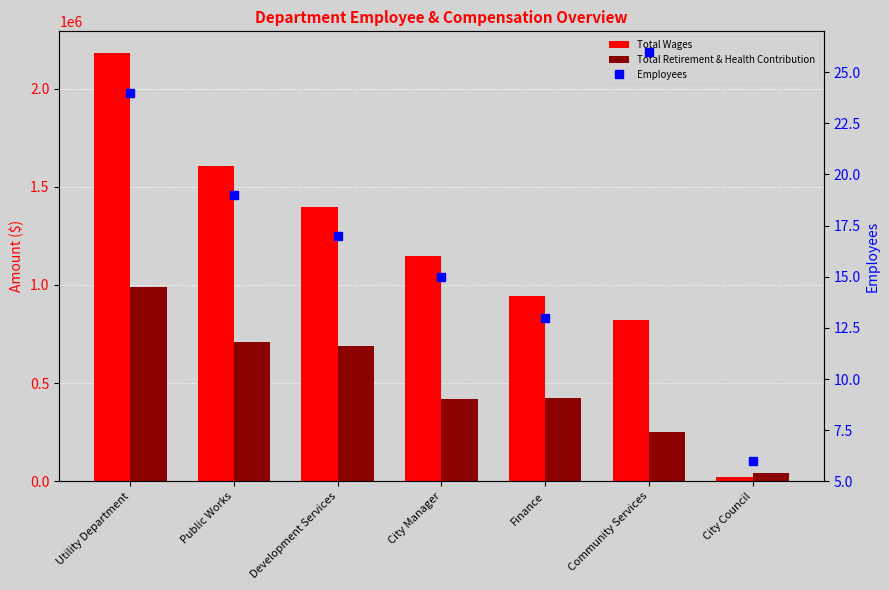

Rank the series by their average value, from lowest to highest.

Employees, Total Retirement & Health Contribution, Total Wages